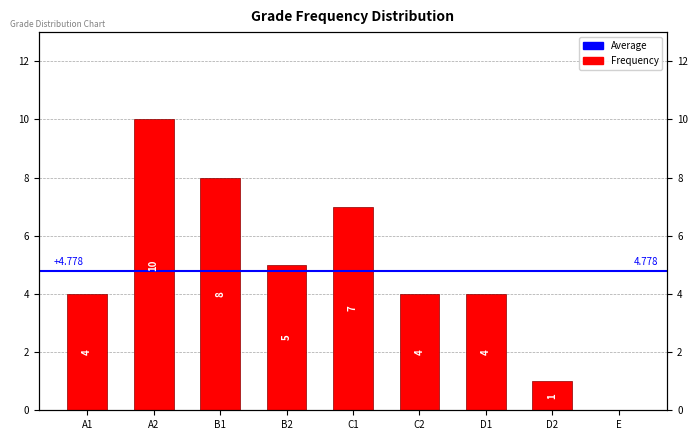

Is it true that the value at B2 is 2?

False